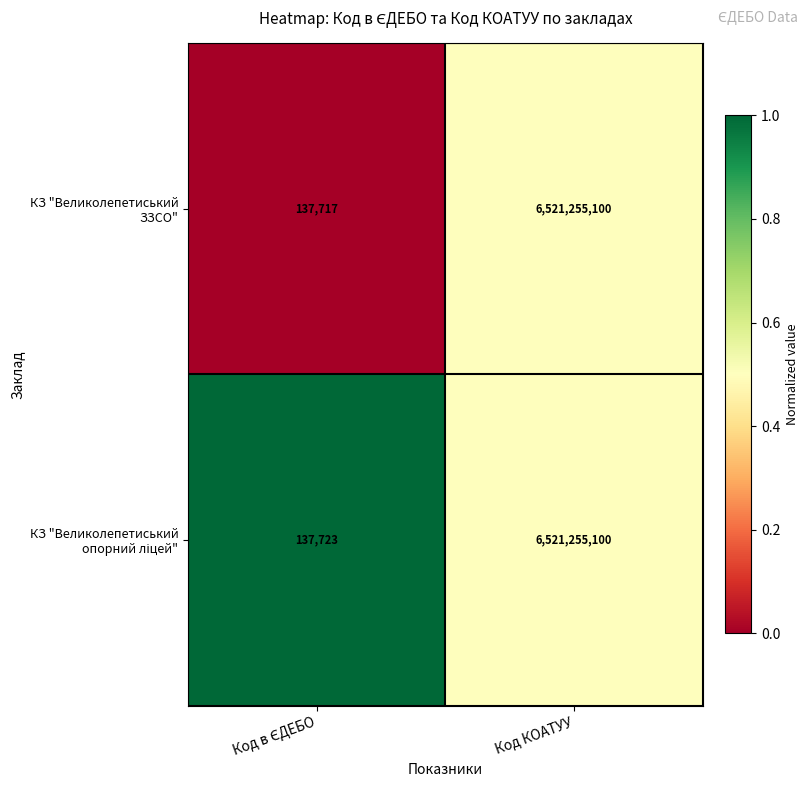

Which series has the widest spread of values?

КЗ "Великолепетиський ЗЗСО"